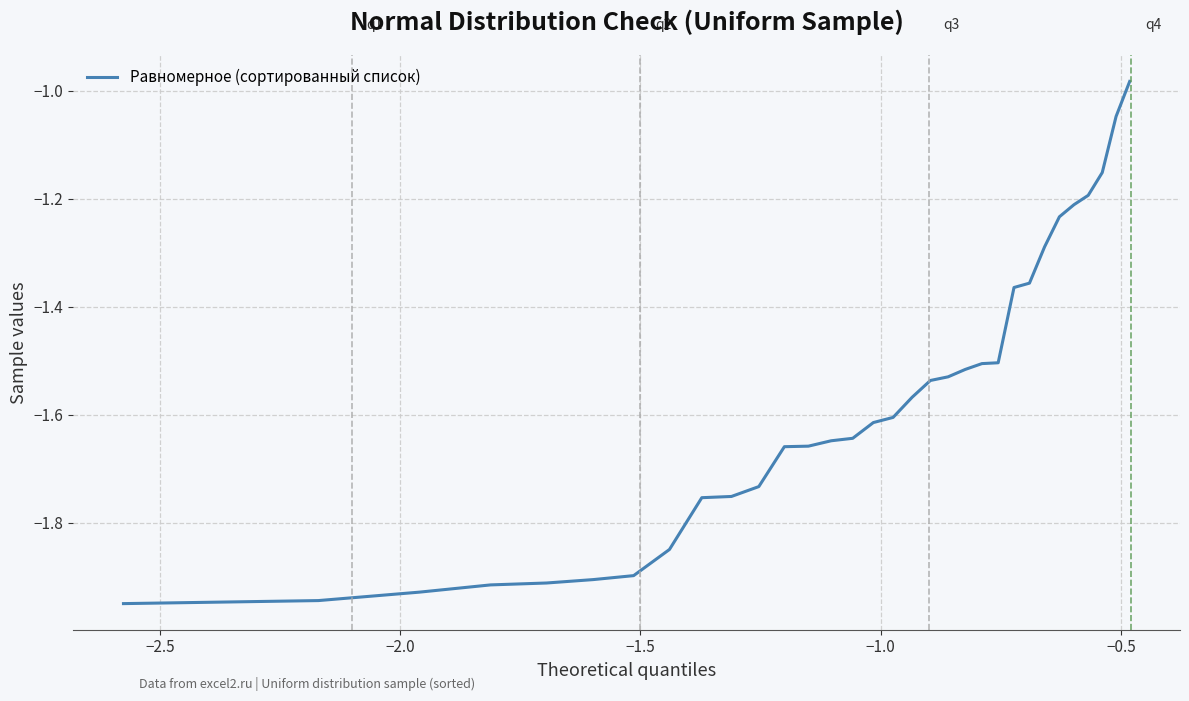

How many values are below -1?

31